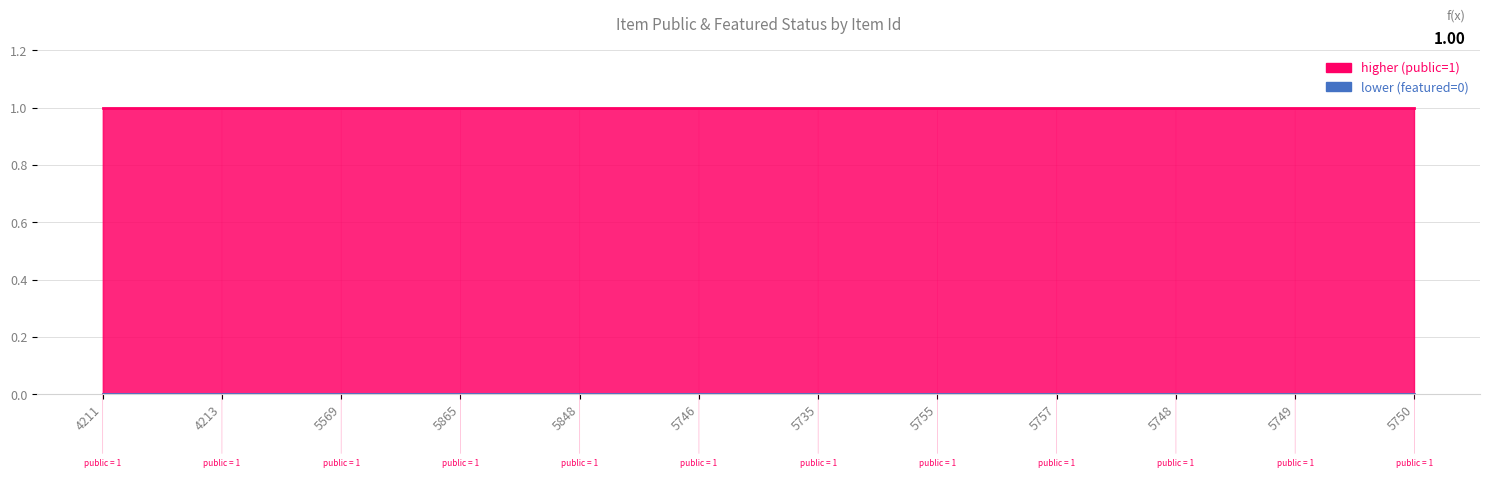

How many data points does each series have?

12